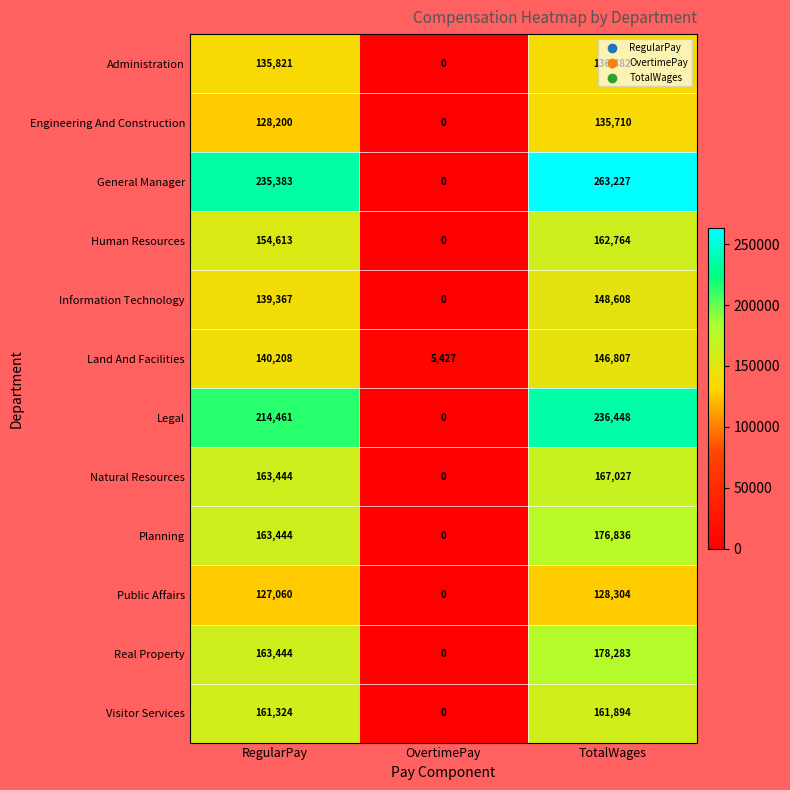

How many distinct data groups are displayed?

12